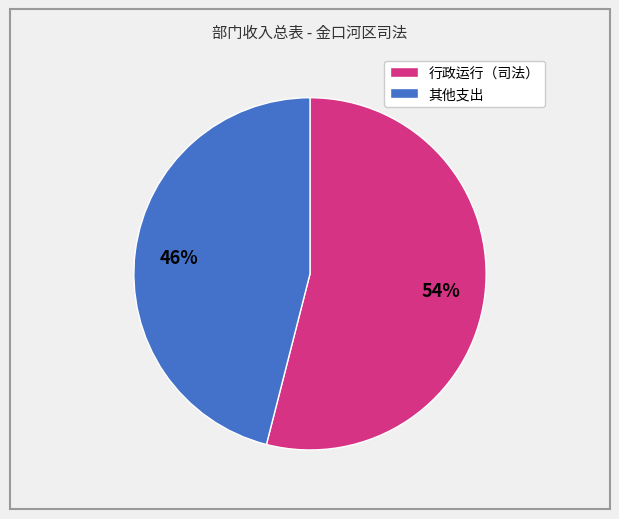

Do 行政运行（司法） and 其他支出 together represent more than half of the pie?

Yes